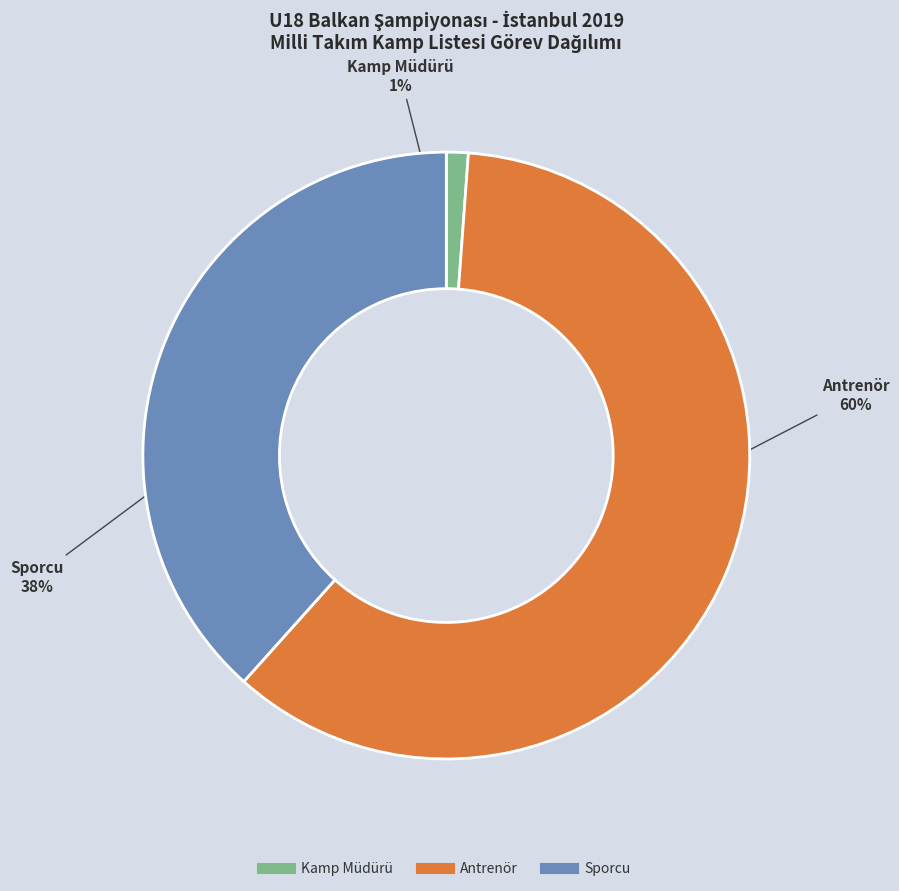

Is it true that Sporcu is 50% of the pie?

False